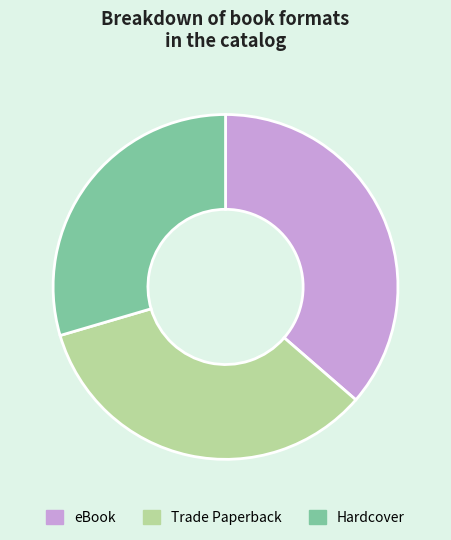

The Hardcover slice represents 21% of the pie. True or false?

False